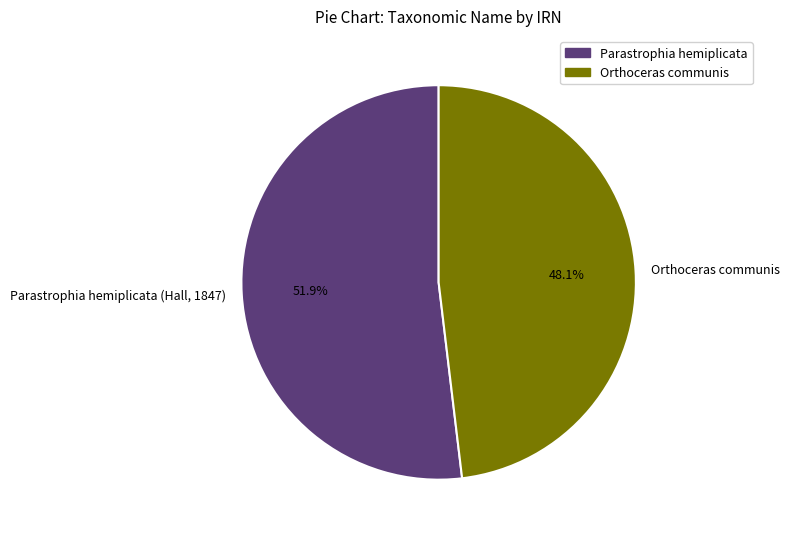

To the nearest percent, what portion does Orthoceras communis represent?

48%